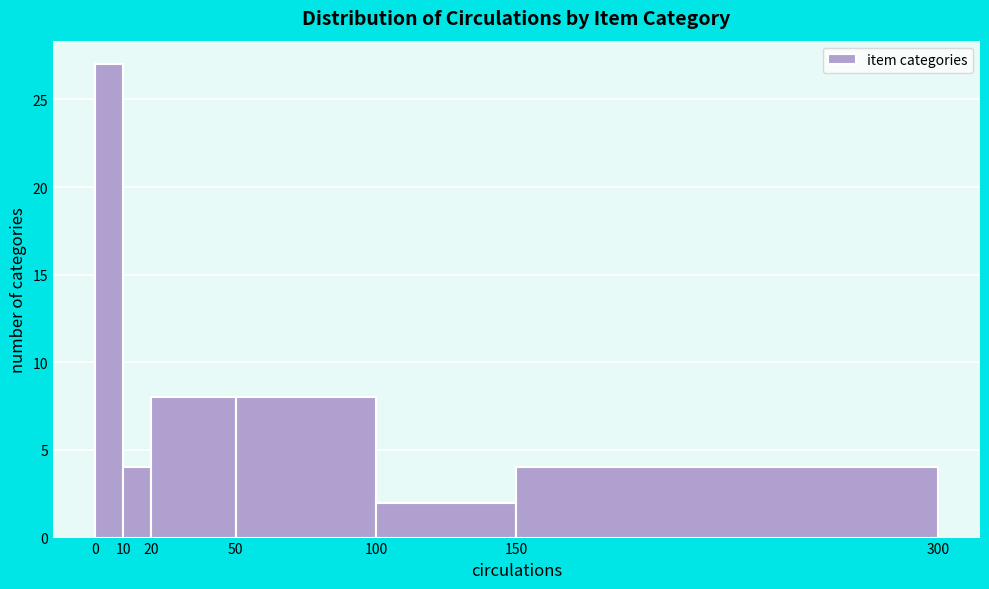

Which range on the x-axis has the tallest bar?

0 to 10